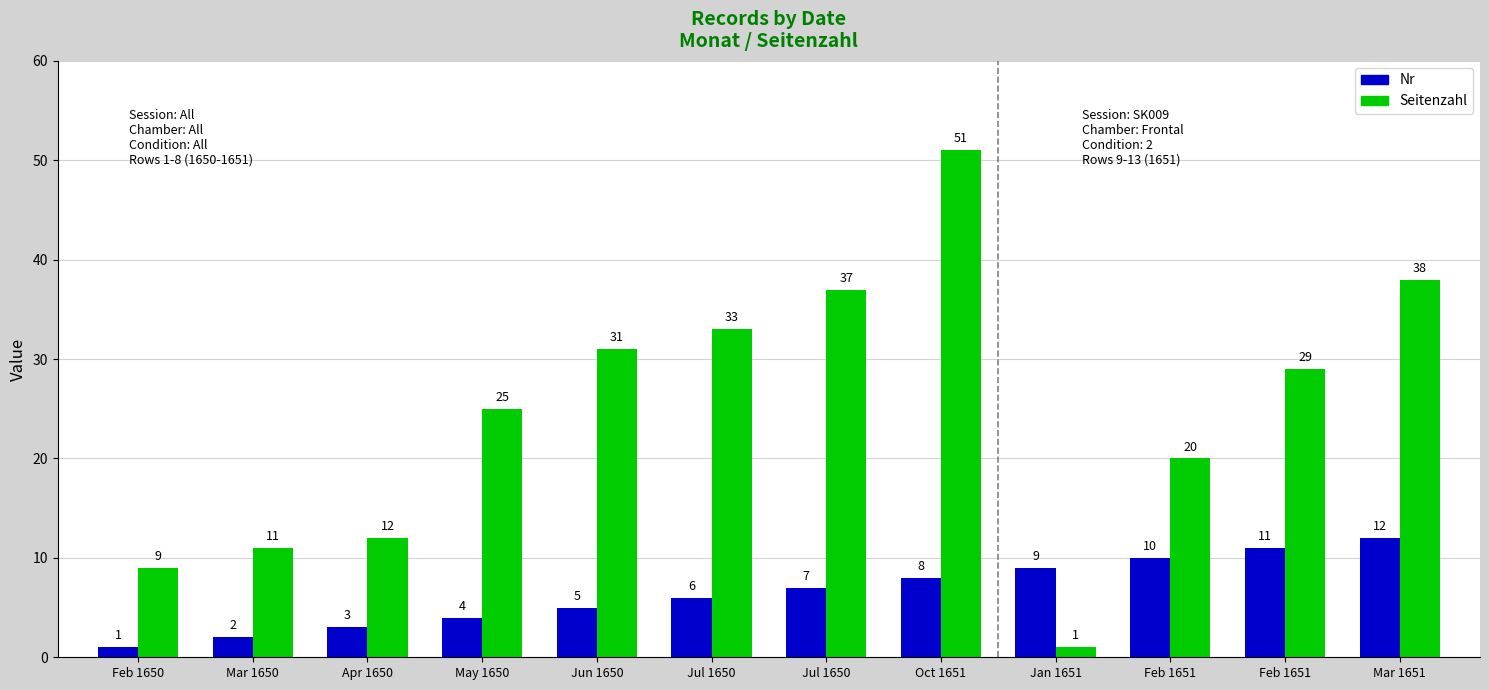

What is the spread (max minus min) of values at May 1650?

21